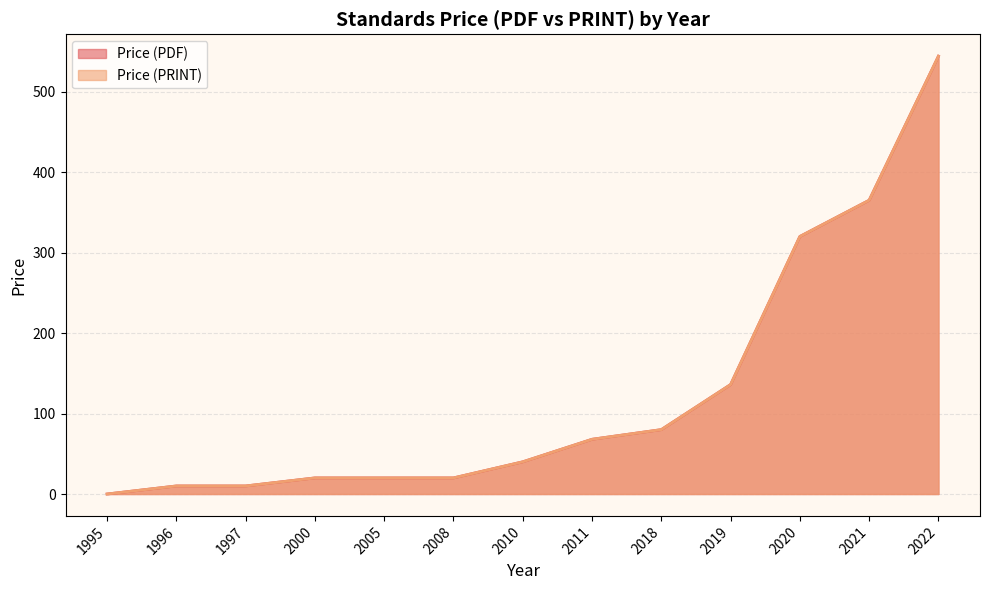

True or false: Price (PDF) and Price (PRINT) cross at least once.

False